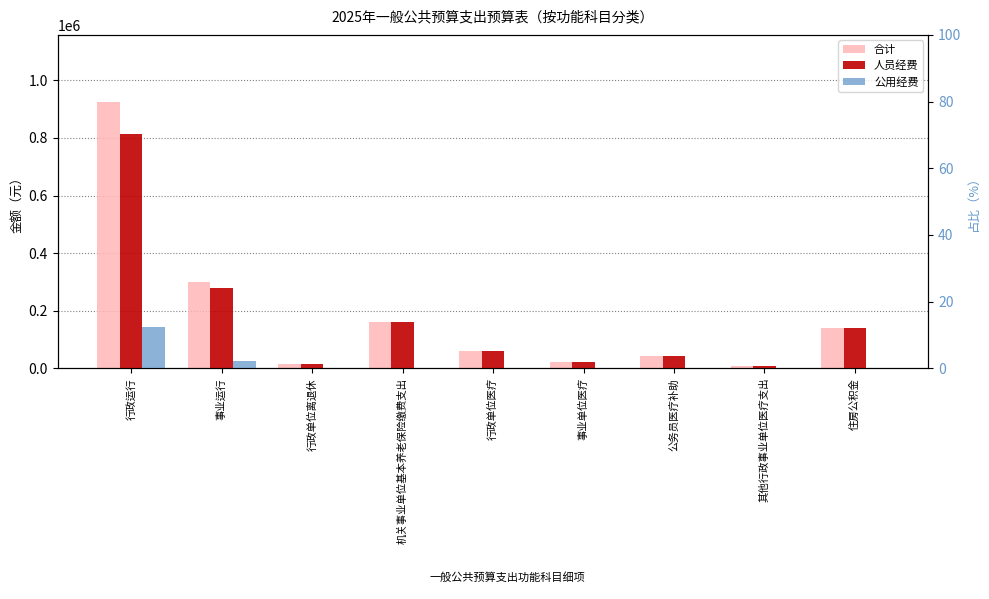

What is the label of the 9th bar from the right?

行政运行